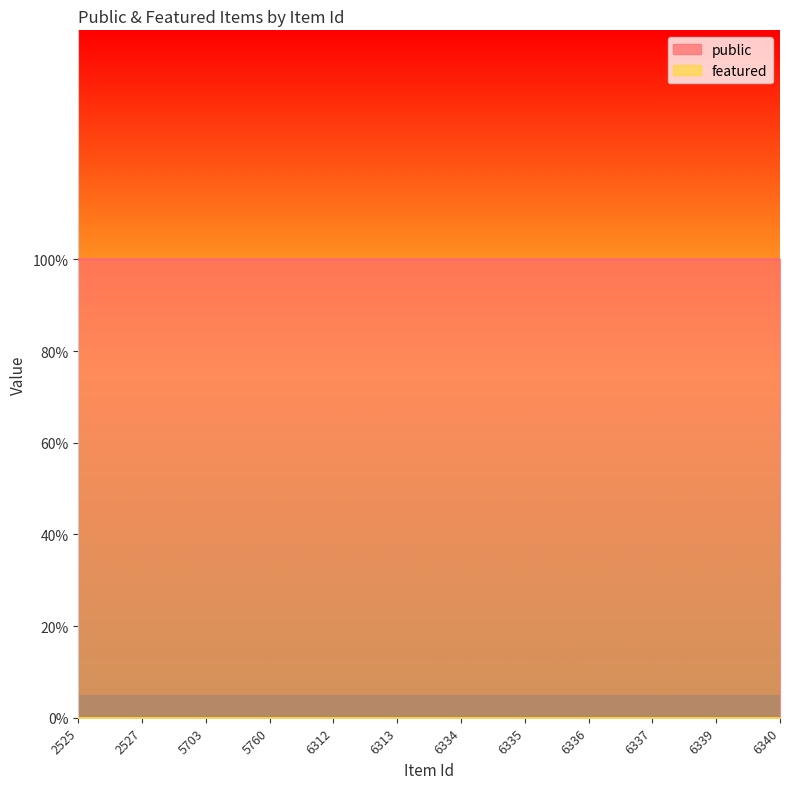

What is the total value across all series at 6312?

1